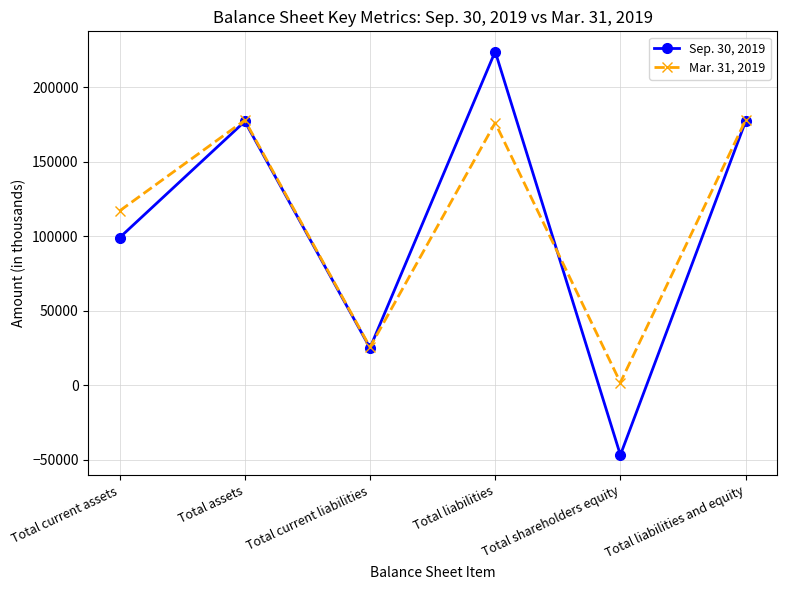

Which category has the lowest value across all series?

Total shareholders equity